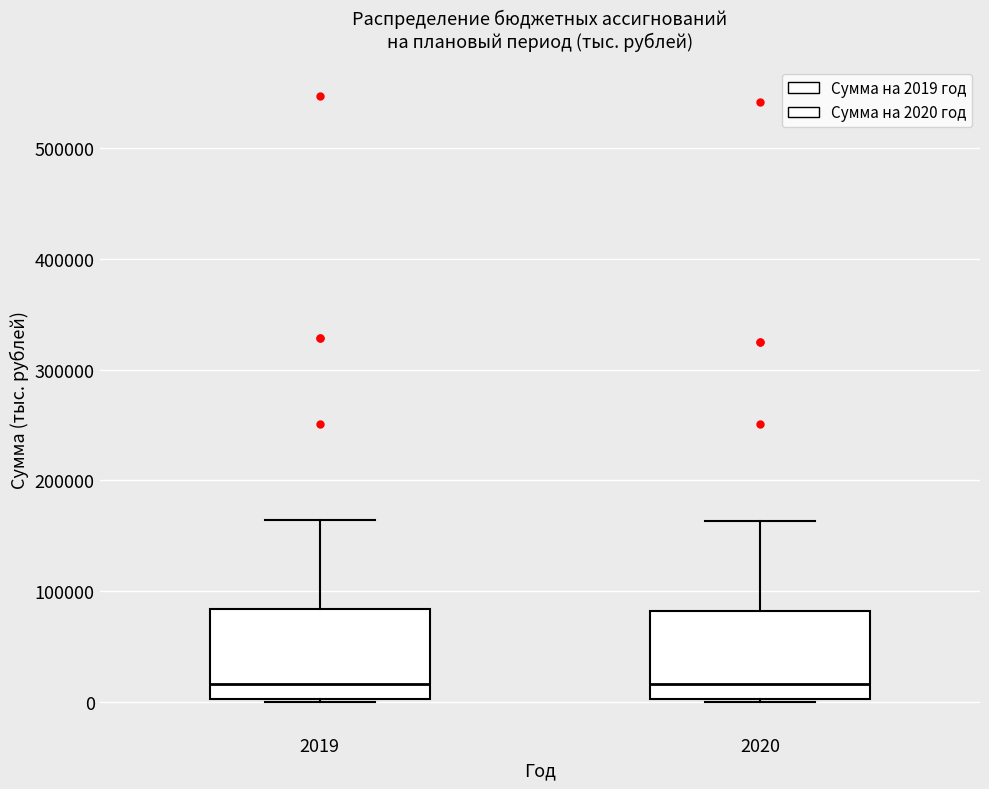

Where does the median line of the box at x = 2020 sit on the y-axis? The values are not printed on the chart, so give them approximately, as read against the axis.

20000